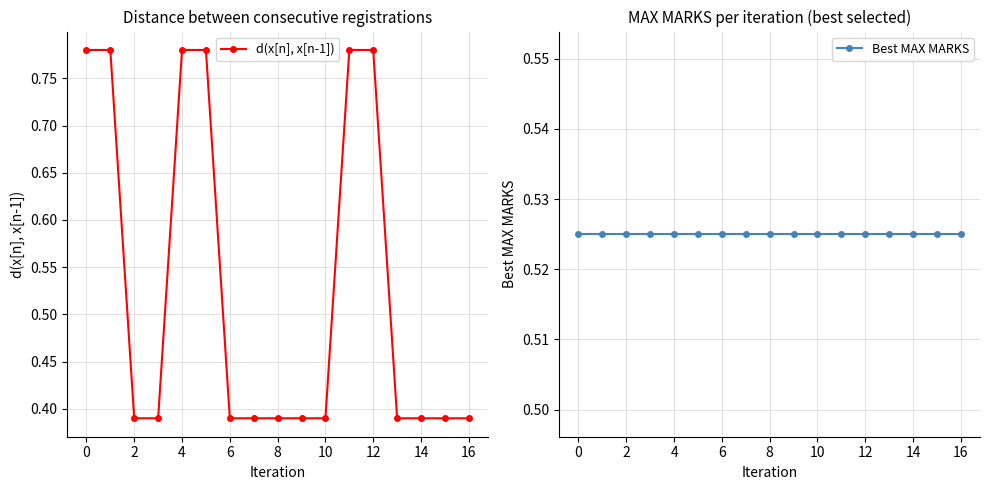

What are all the series names shown in the legend?

d(x[n], x[n-1]), Best MAX MARKS